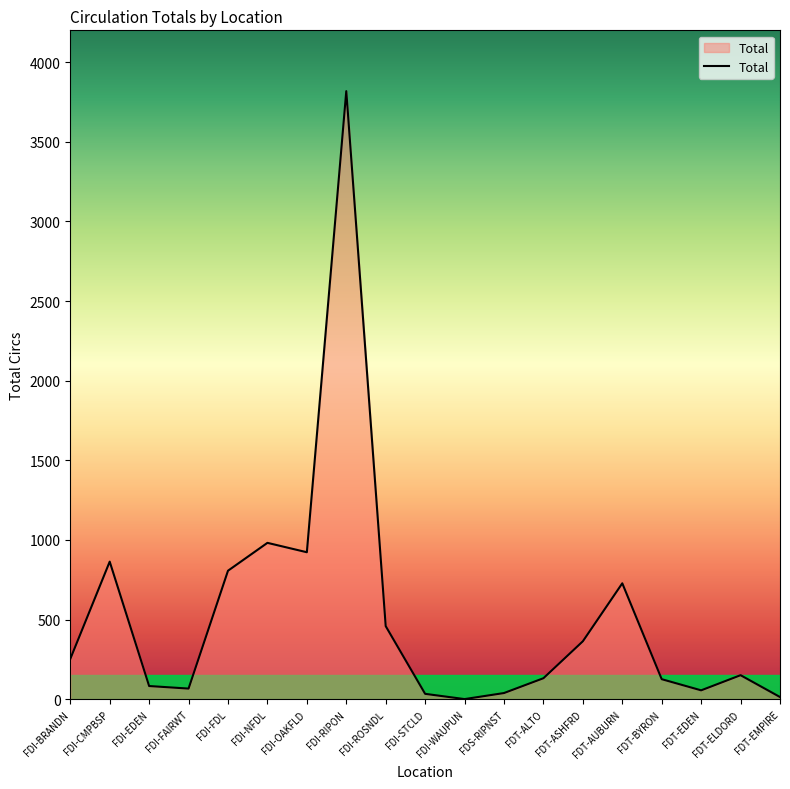

Where does the data first go above 151?

FDI-BRANDN